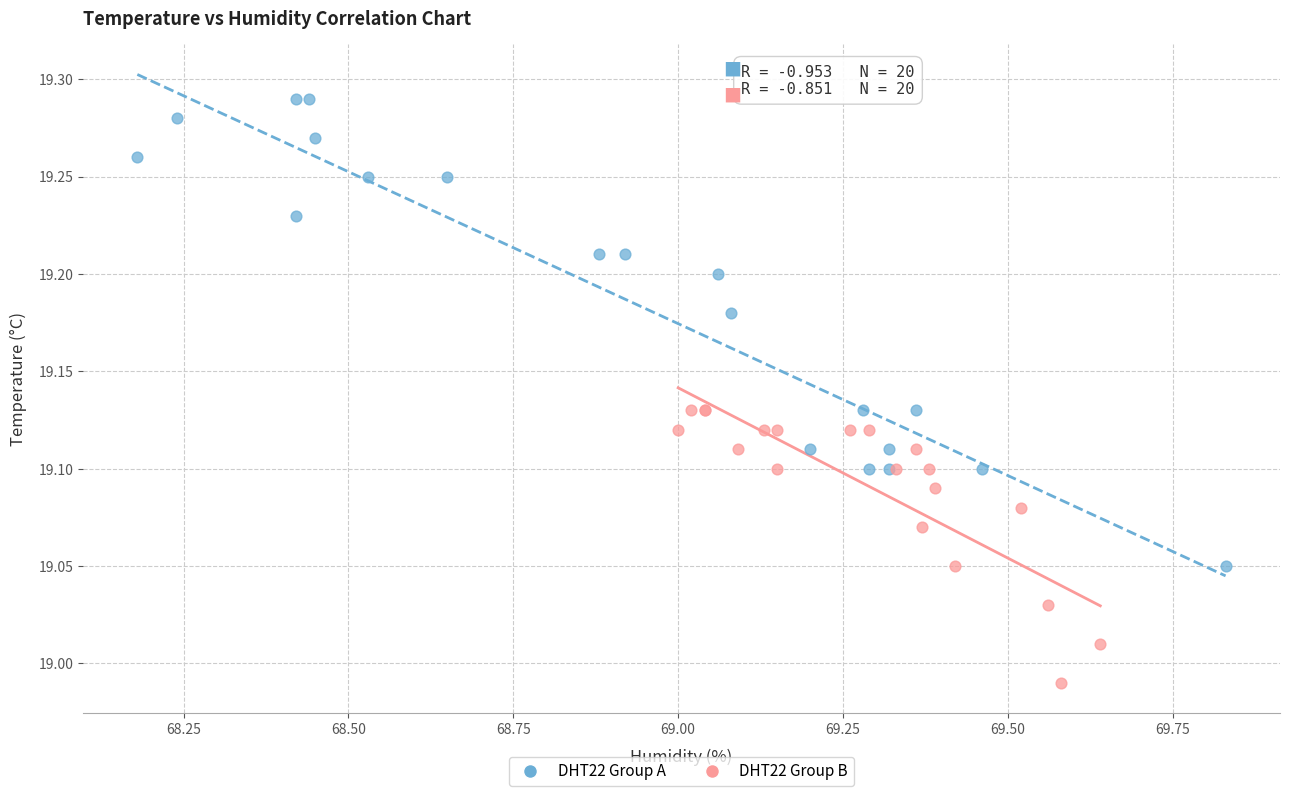

Which series contains the lowest Y value?

DHT22 Group B